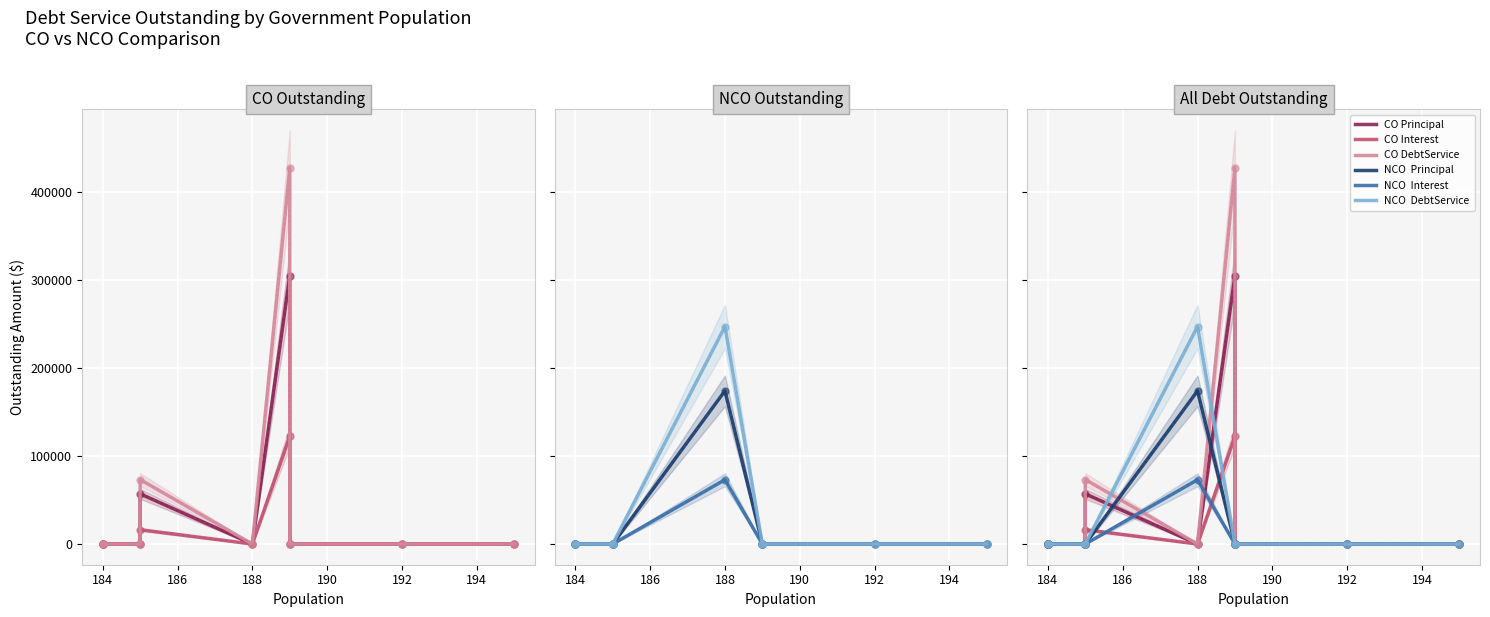

Is this an area chart (filled region under the line)?

No